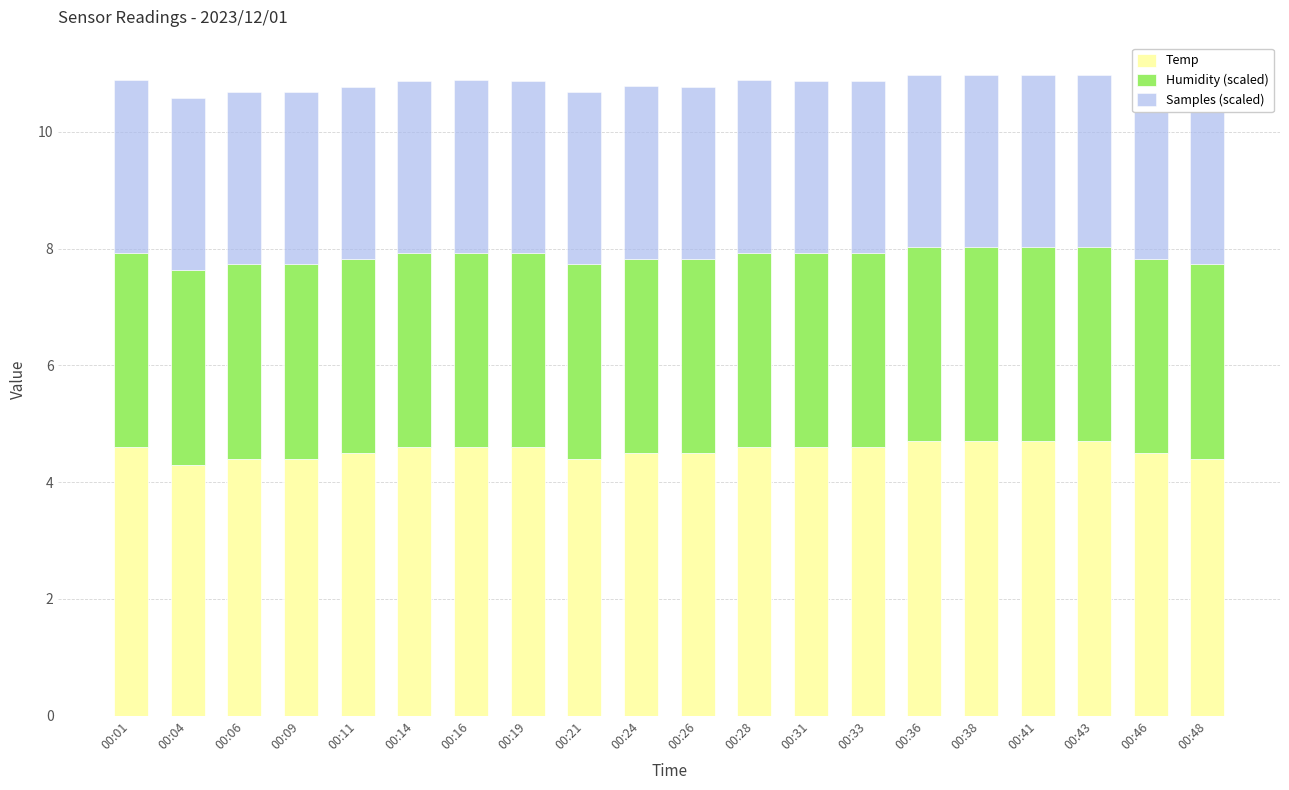

Does the chart contain stacked bars?

Yes